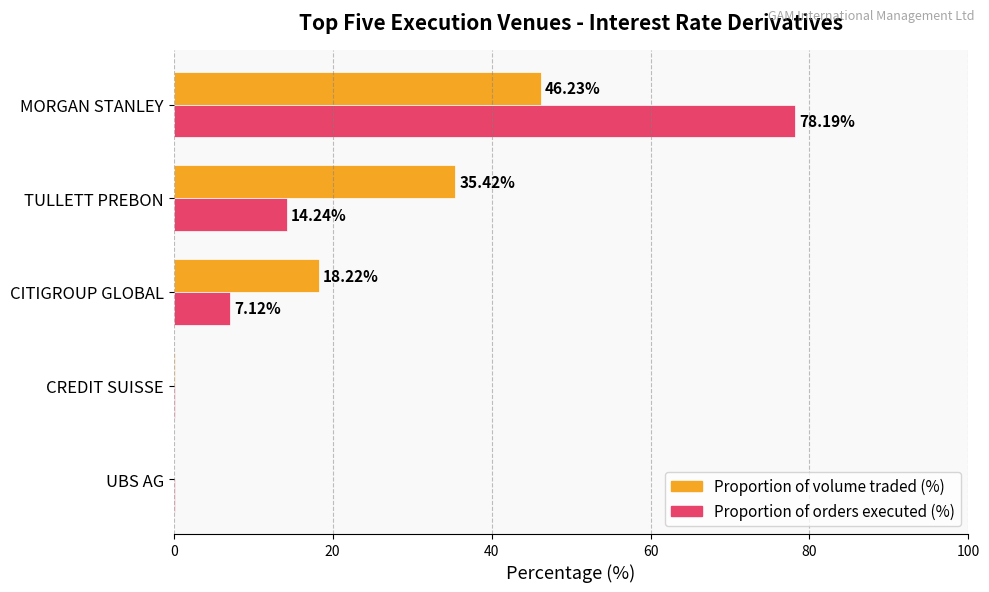

At which category is the sum across all series the highest?

MORGAN STANLEY